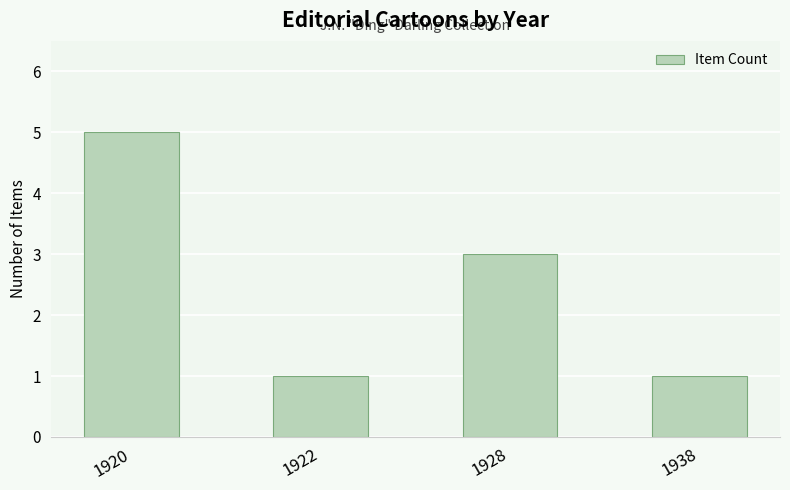

The chart shows a value of 1 at 1922. True or false?

True